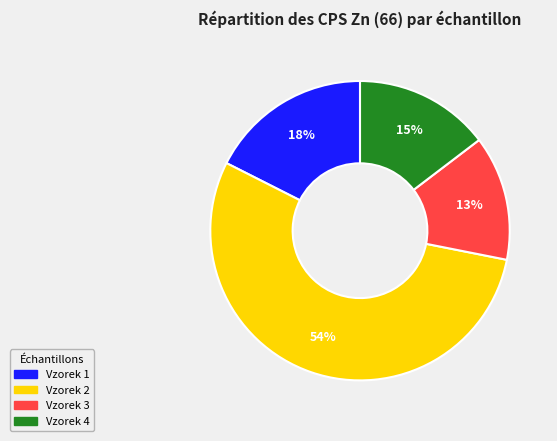

Between Vzorek 2 and Vzorek 3, which is larger?

Vzorek 2